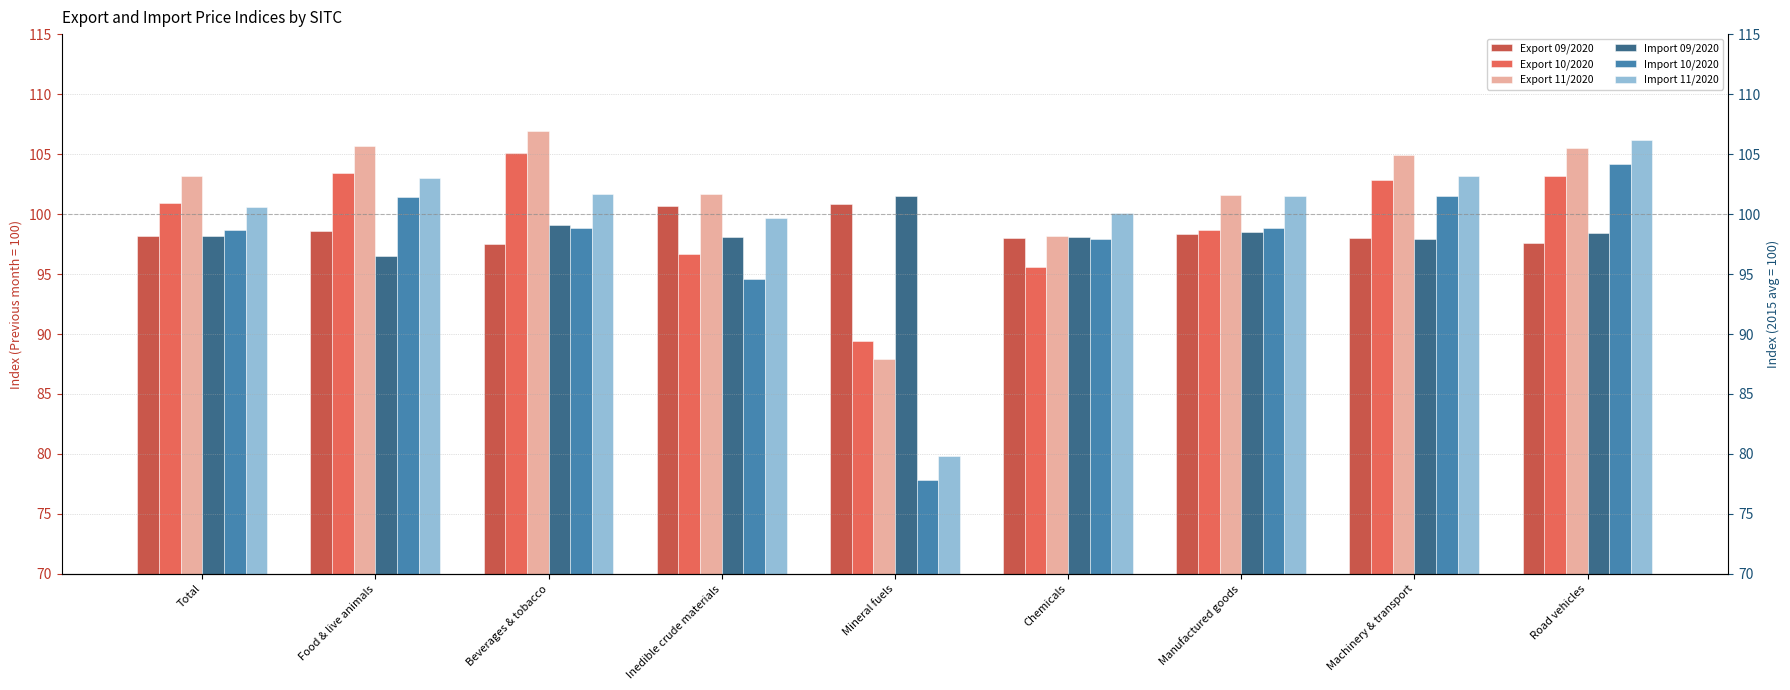

What are all the series names shown in the legend?

Export 09/2020, Export 10/2020, Export 11/2020, Import 09/2020, Import 10/2020, Import 11/2020